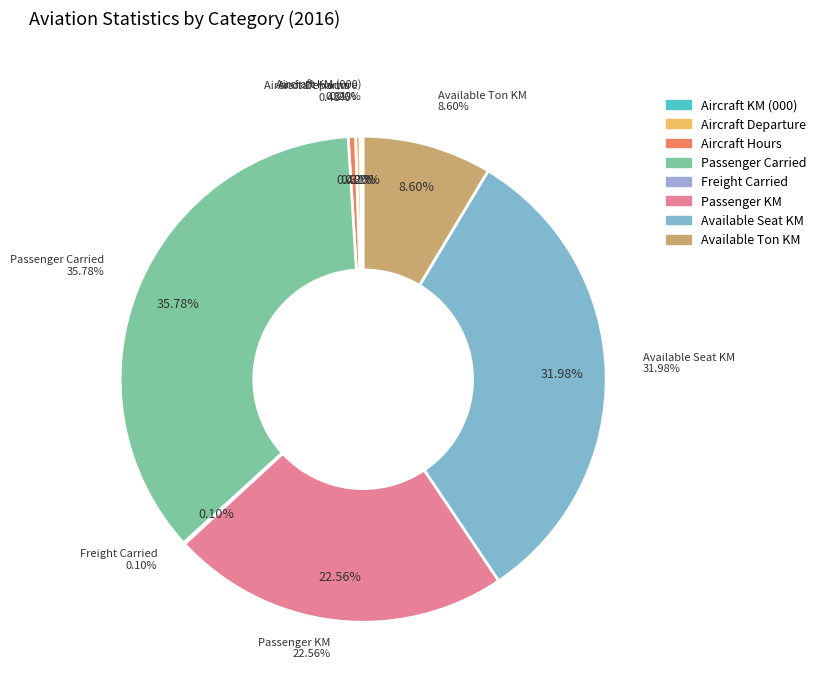

Approximately how many times larger is the value at Available Ton KM compared to Freight Carried?

84.5